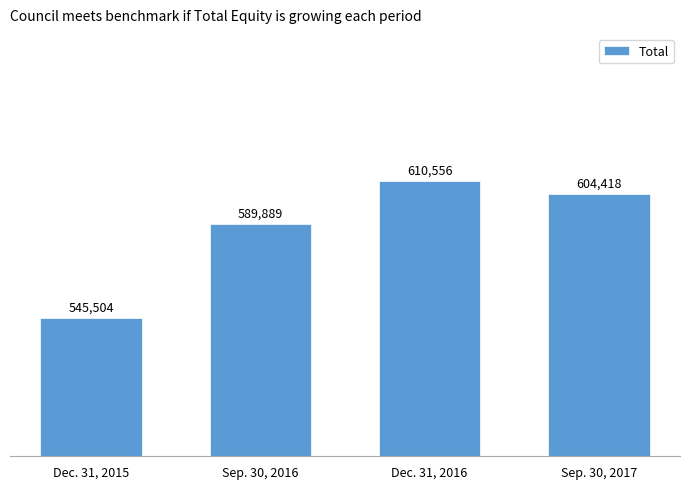

Rank the categories by value from highest to lowest.

Dec. 31, 2016, Sep. 30, 2017, Sep. 30, 2016, Dec. 31, 2015